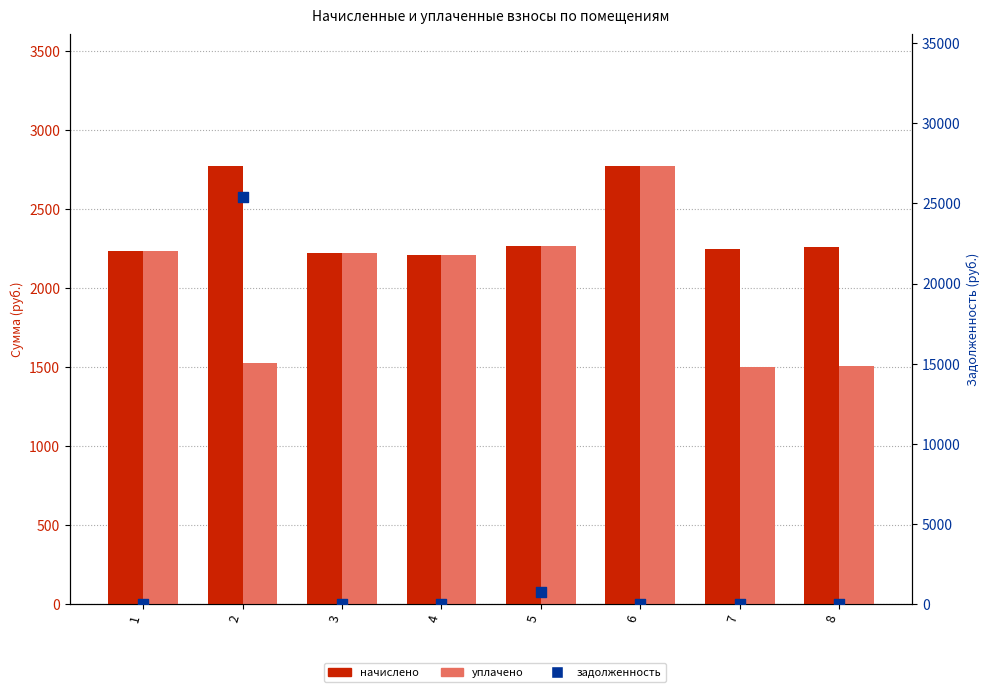

Is the value of уплачено at 4 greater than the value of начислено at 2?

No